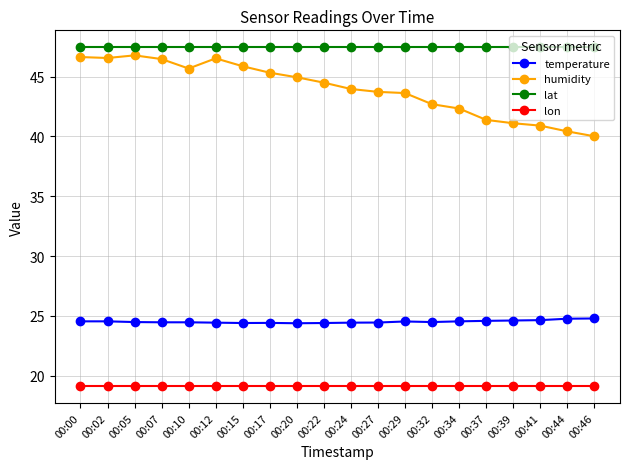

The lat series shows 14.6 at 00:29. True or false?

False